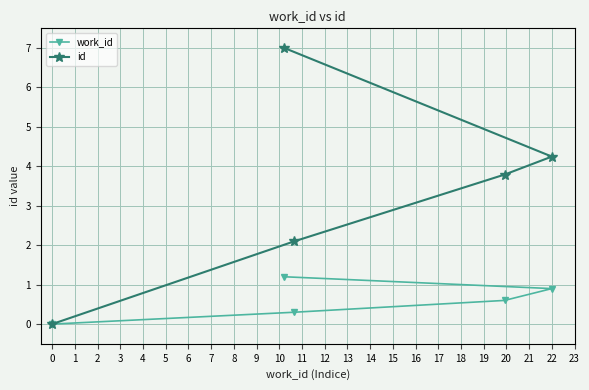

Which category has the lowest value across all series?

0